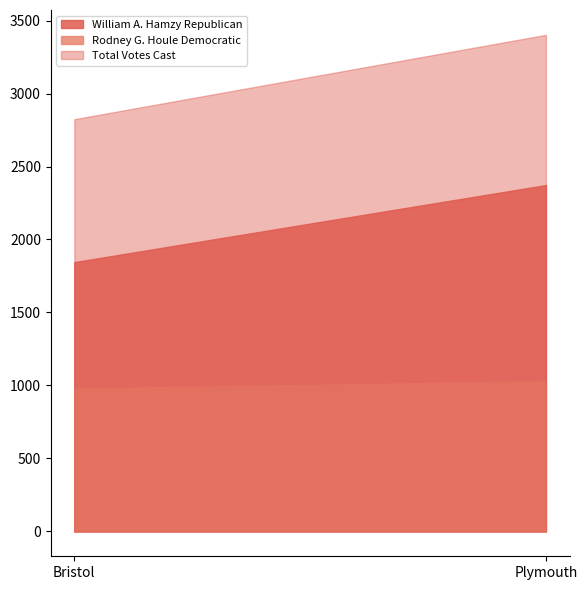

Which series has the largest range (max minus min)?

Total Votes Cast